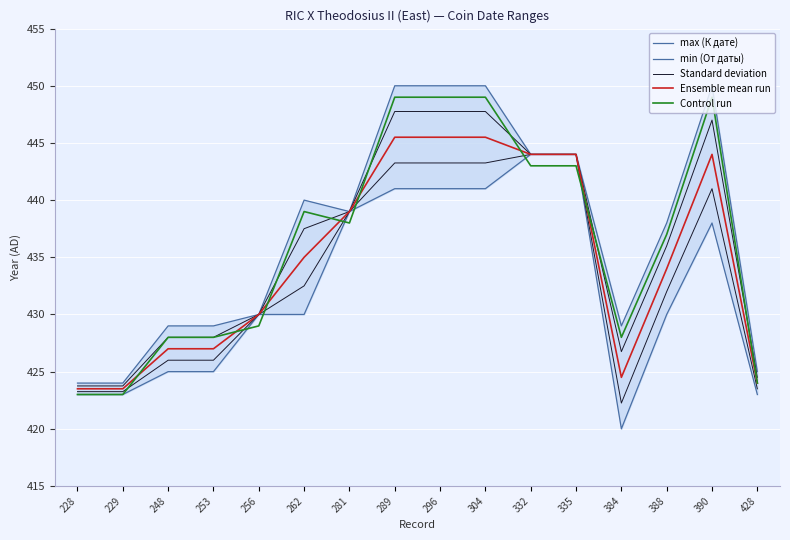

List the series in order of their peak value, lowest first.

min (От даты), Ensemble mean run, Standard deviation, Control run, max (К дате)